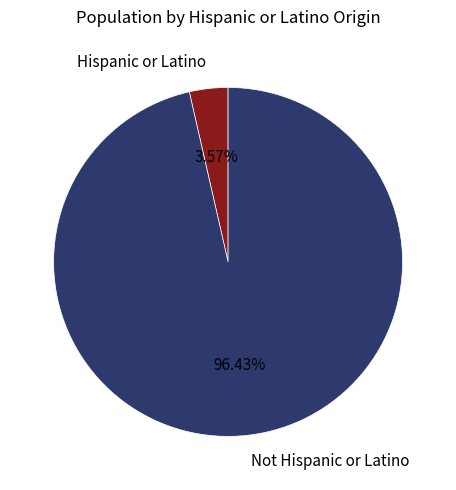

Do Hispanic or Latino and Not Hispanic or Latino together represent more than half of the pie?

Yes